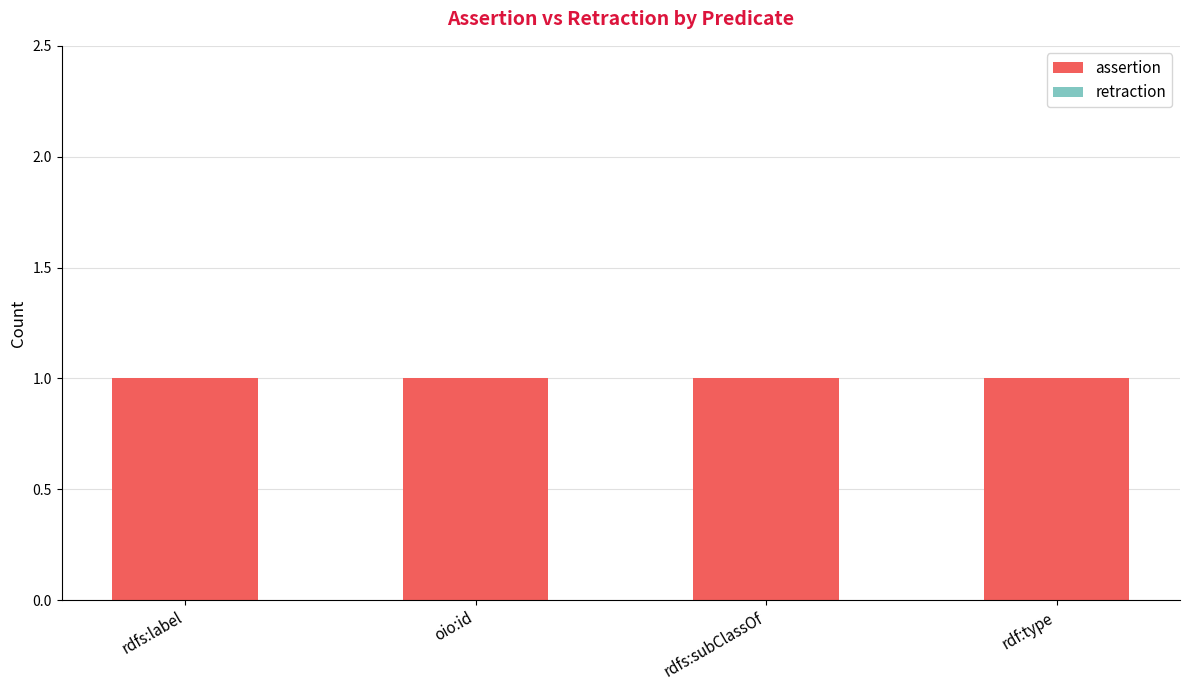

How many groups of bars are there?

4